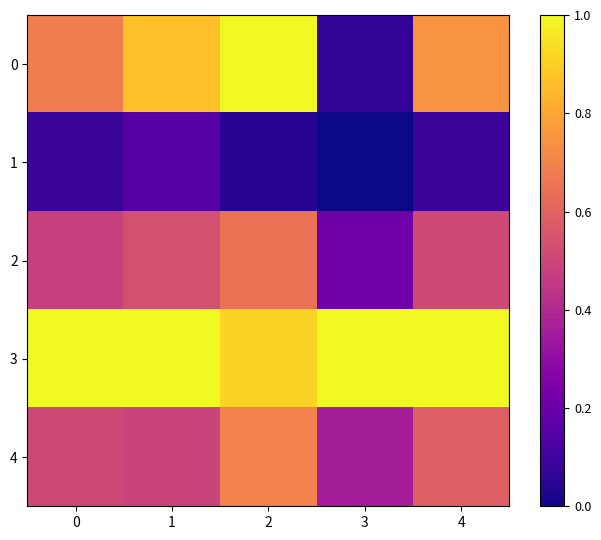

Which category has the highest value across all series?

2